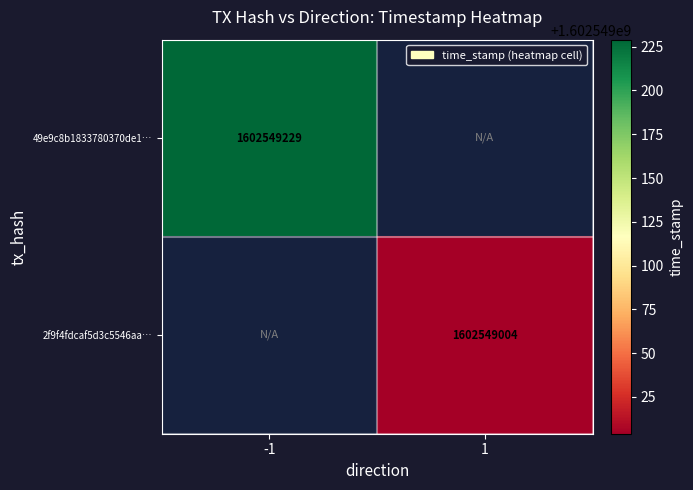

Which category has the highest value in the 2f9f4fdcaf5d3c5546aaf959bcd02fa02080aa2 series?

1